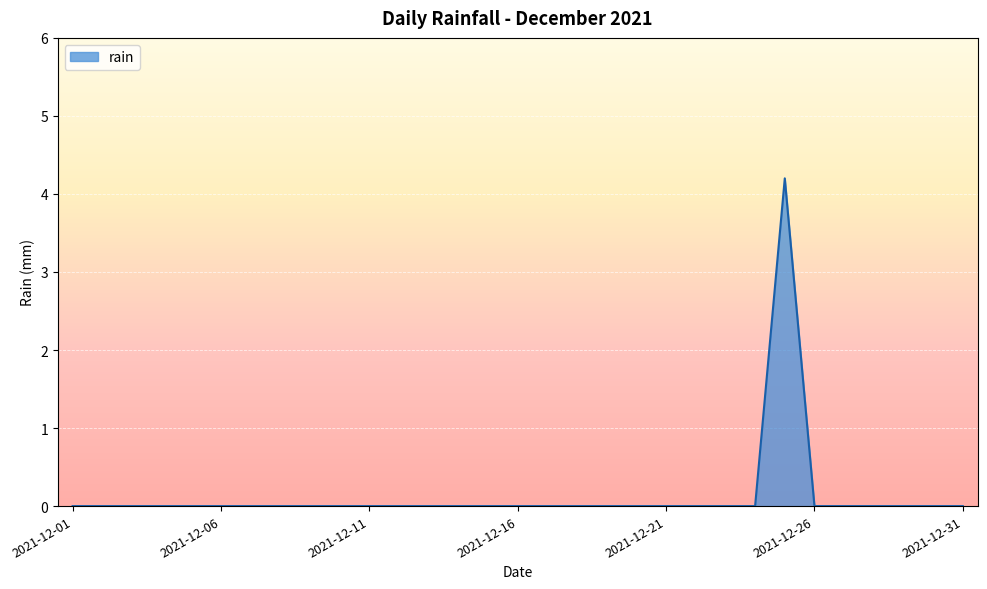

Reading right to left, extract all data points from this chart.

0.0	0.0	0.0	0.0	0.0	0.0	4.2	0.0	0.0	0.0	0.0	0.0	0.0	0.0	0.0	0.0	0.0	0.0	0.0	0.0	0.0	0.0	0.0	0.0	0.0	0.0	0.0	0.0	0.0	0.0	0.0